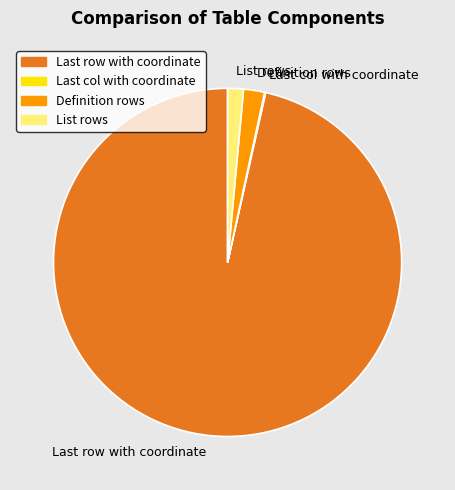

Which category has the biggest portion of the pie?

Last row with coordinate